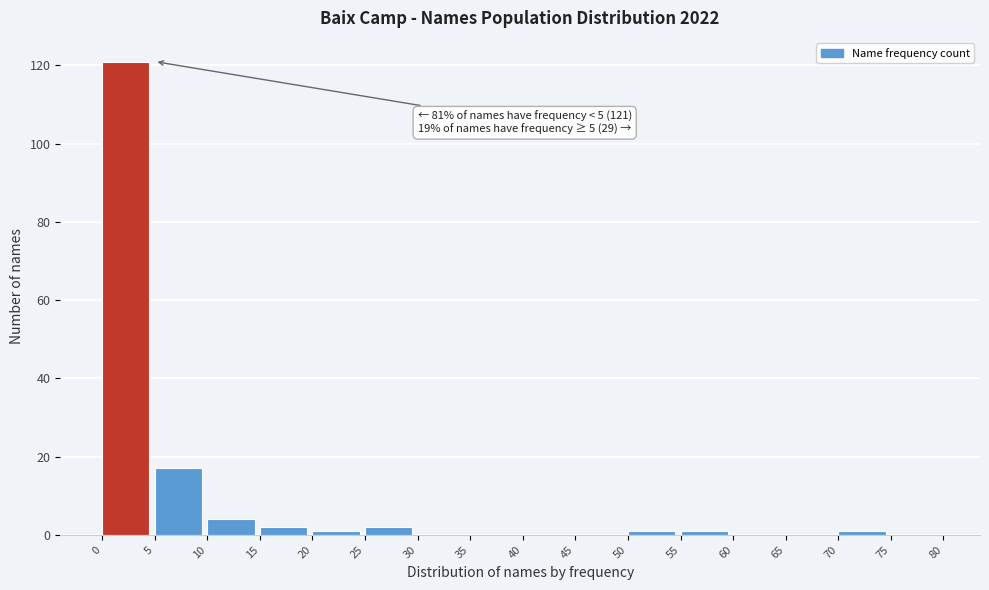

Which range on the x-axis has the tallest bar?

0 to 5